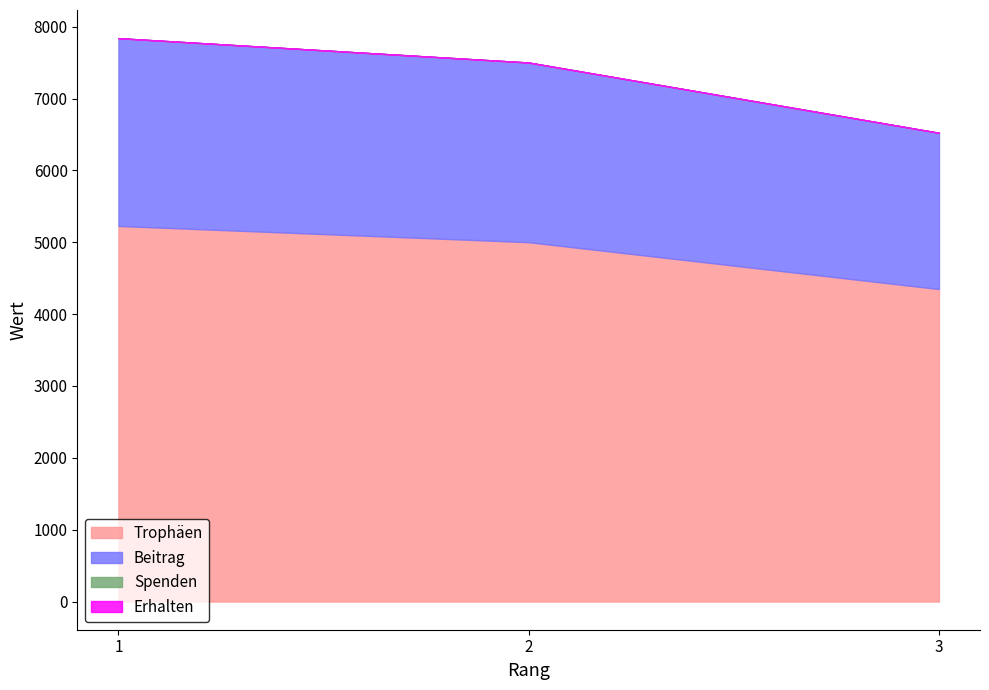

At which label does Beitrag reach its minimum?

3